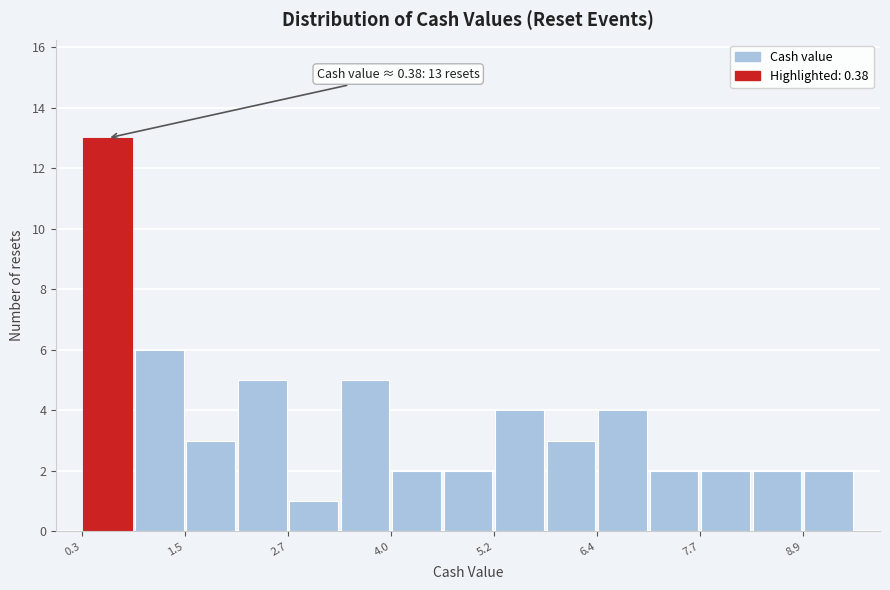

Around what value on the x-axis is the tallest bar? Give the approximate position of its centre, as read against the axis.

0.6